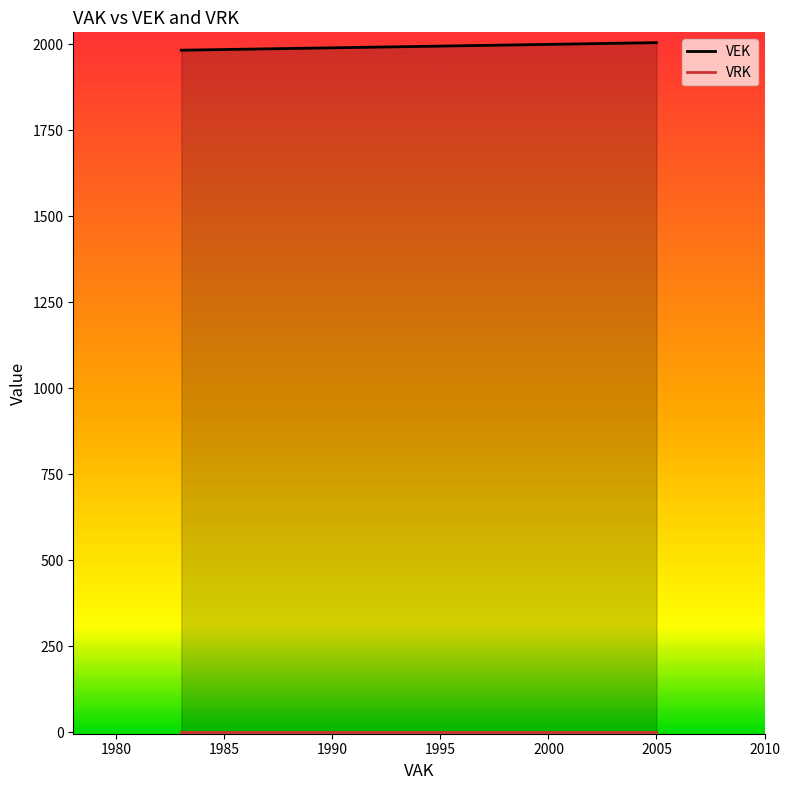

What are all the series names shown in the legend?

VEK, VRK